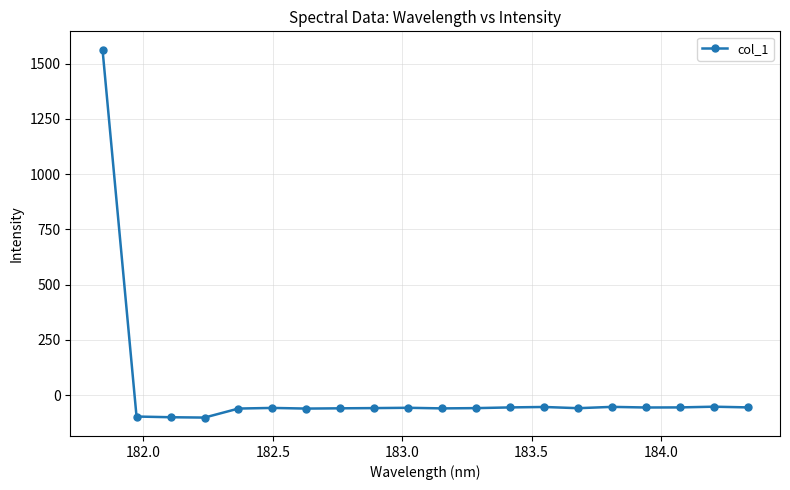

True or false: there are more than 1 points higher than both neighbors.

True